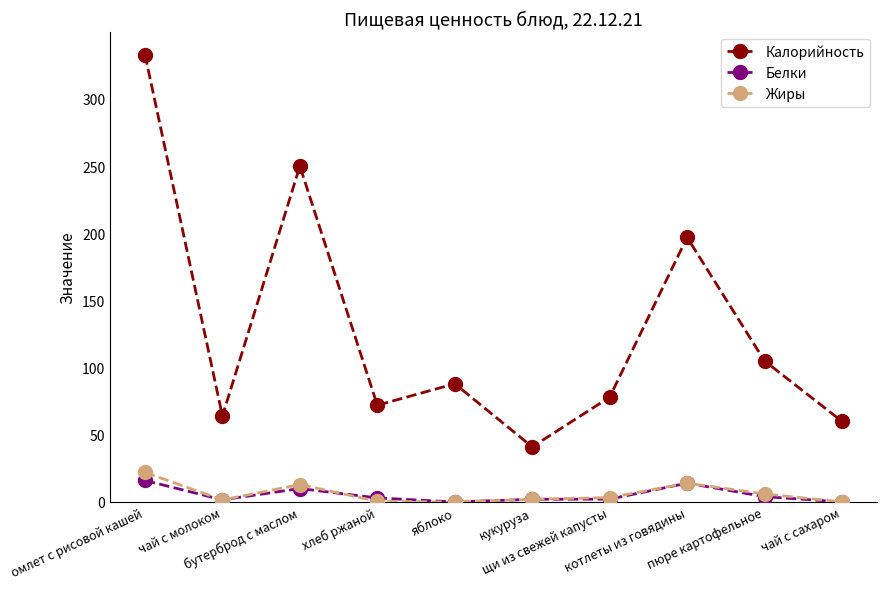

True or false: Белки and Калорийность intersect in this chart.

False